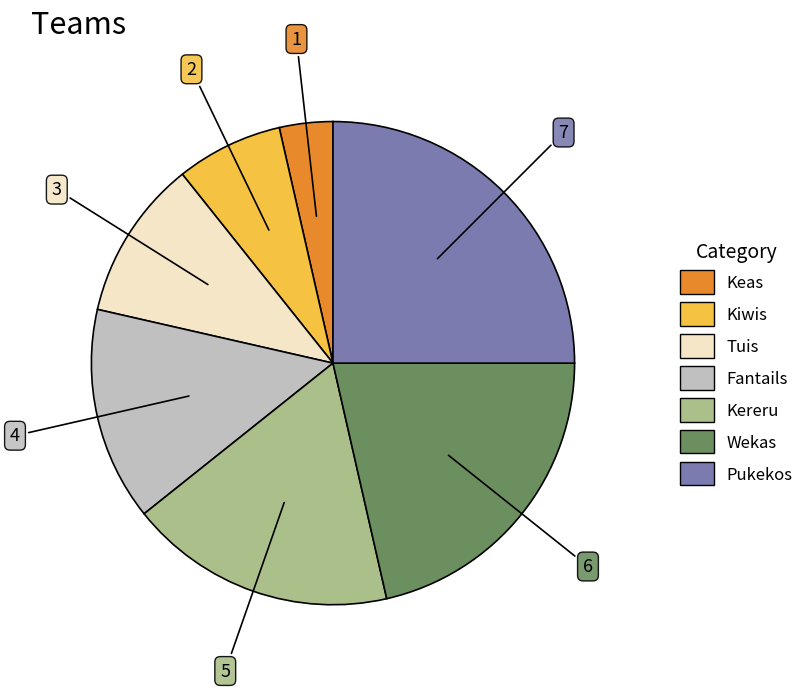

Which slice is the largest?

Pukekos